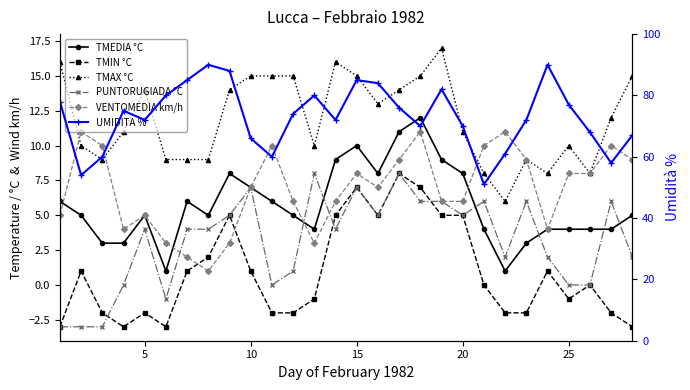

How many series are shown in this chart?

6